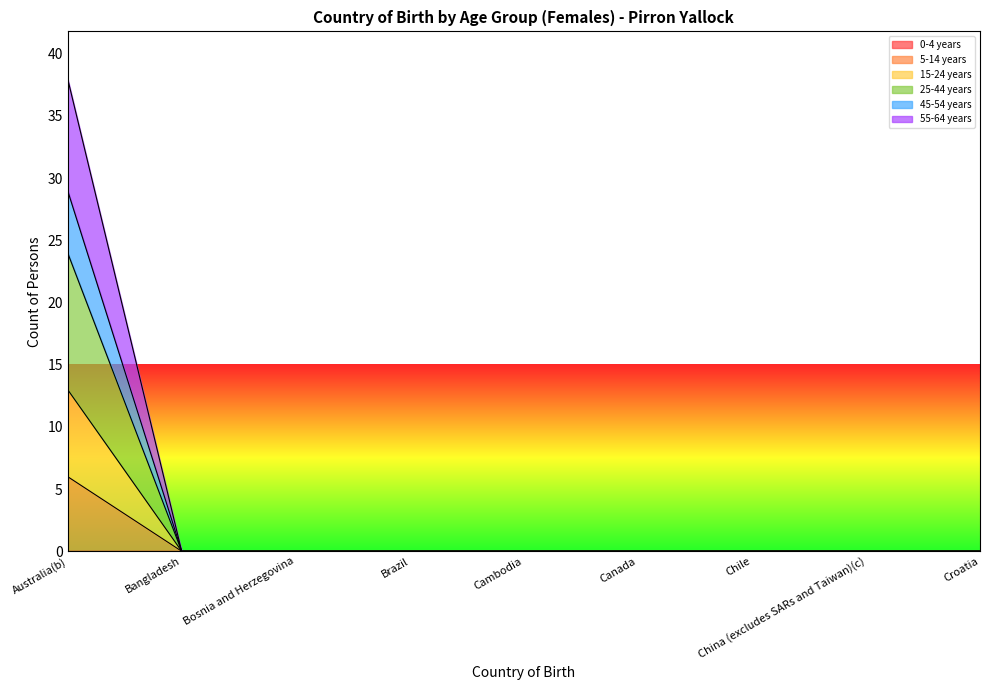

Which category has the highest value across all series?

Australia(b)